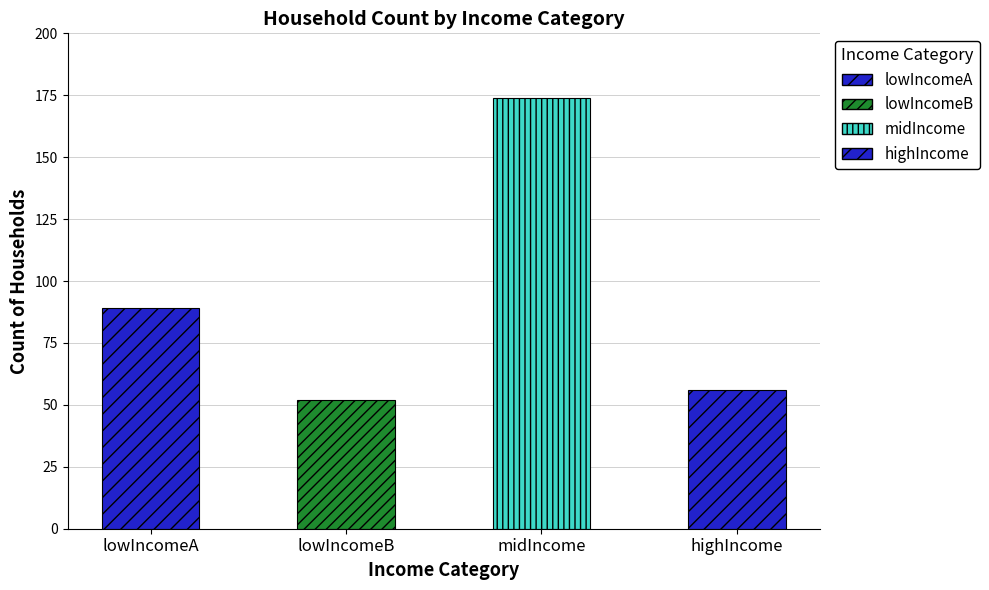

What is the maximum value shown in the chart?

174.0